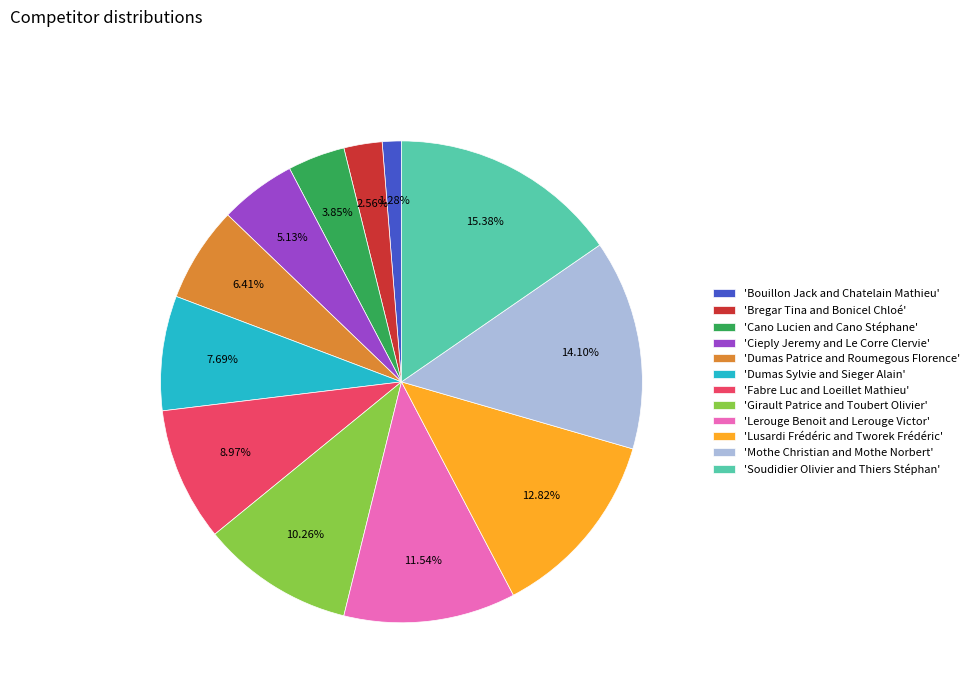

Between 'Dumas Sylvie and Sieger Alain' and 'Lerouge Benoit and Lerouge Victor', which is larger?

'Lerouge Benoit and Lerouge Victor'